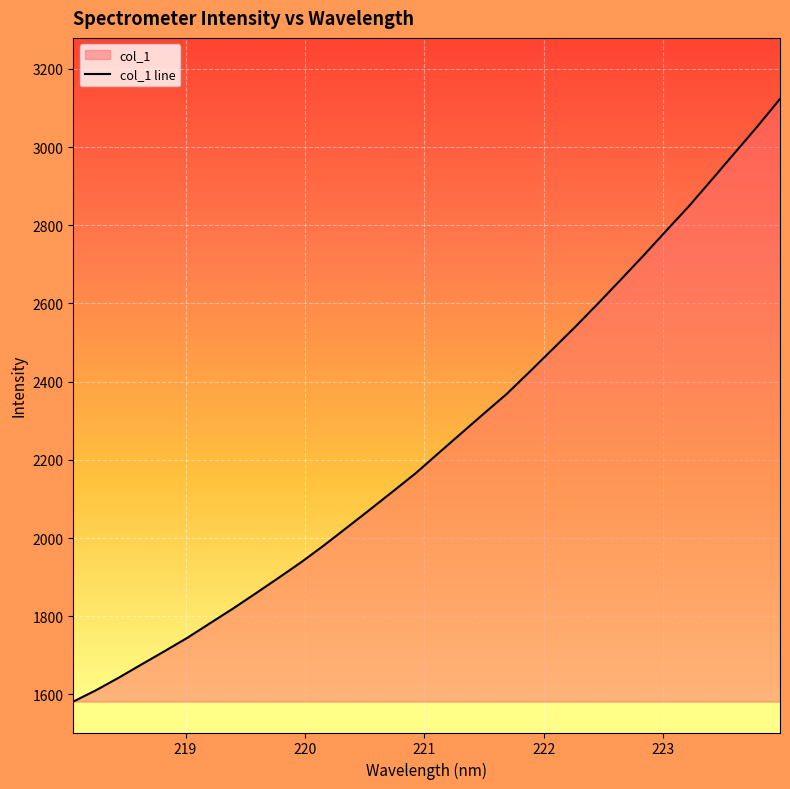

How many lines are shown in the chart?

1